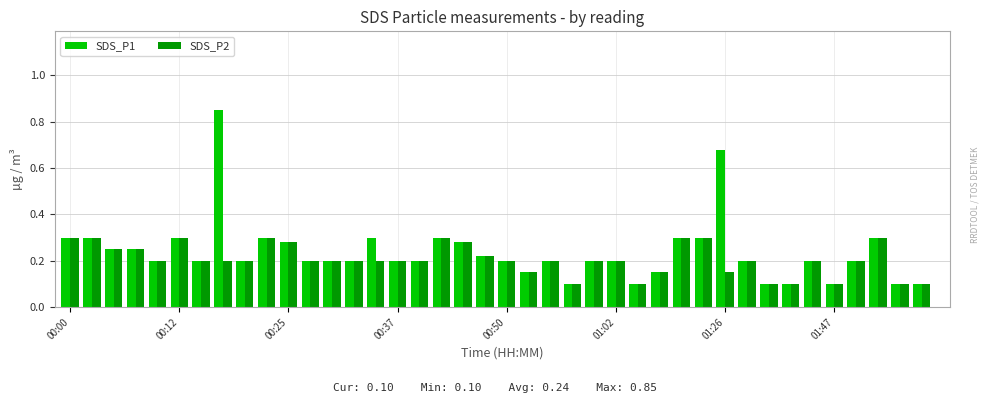

Count the SDS_P2 values in the range 0 to 1.

40